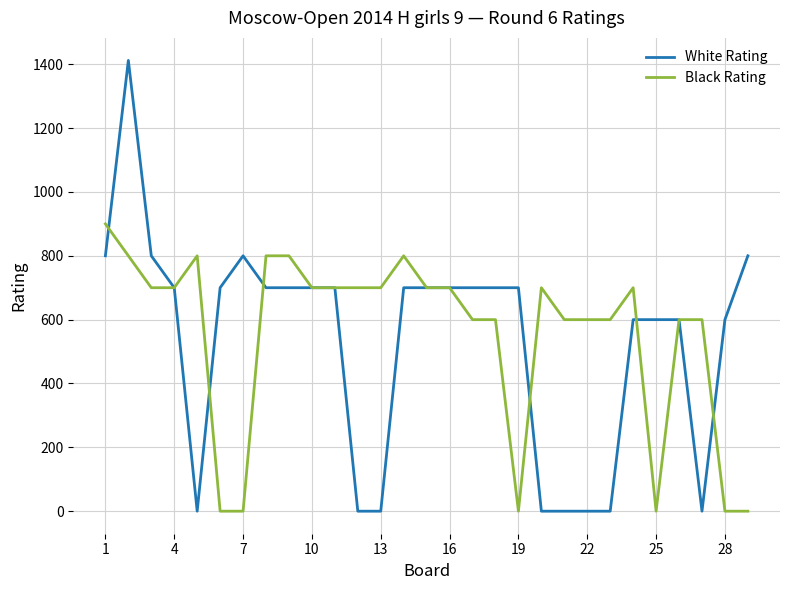

Is this an area chart (filled region under the line)?

No